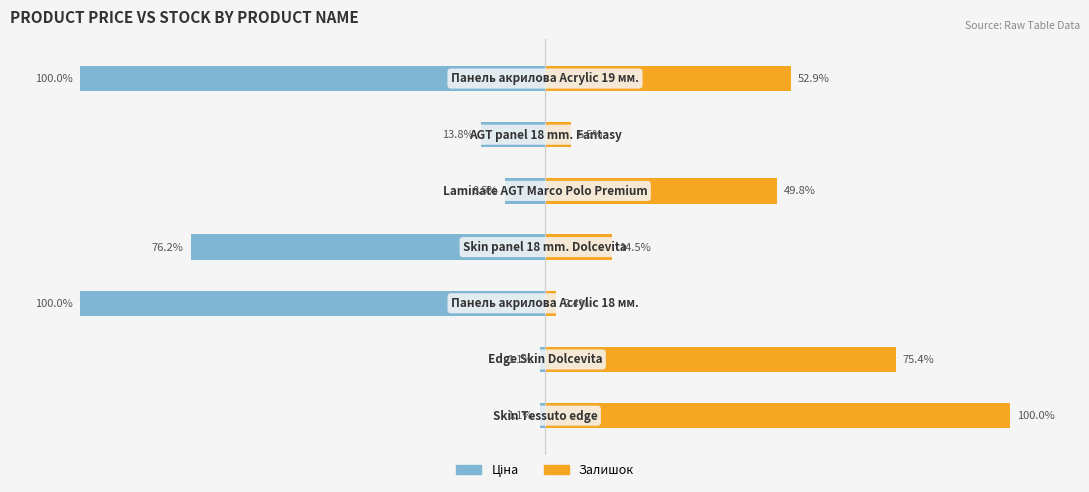

Between 4 and 2, which is larger?

4